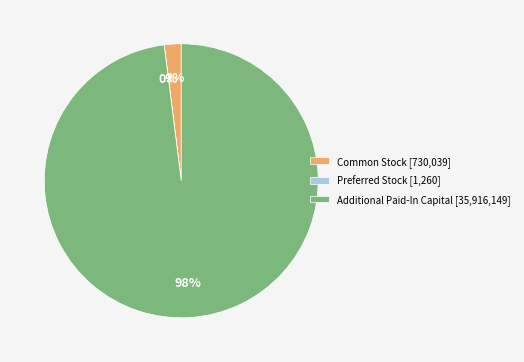

To the nearest percent, what is the combined percentage of Additional Paid-In Capital and Common Stock?

100%